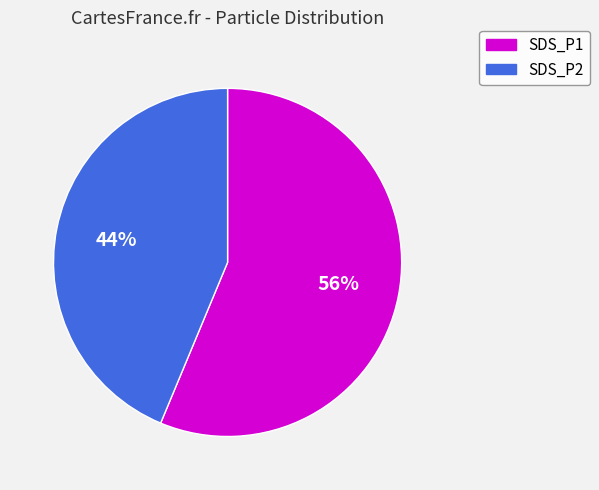

Do SDS_P2 and SDS_P1 together represent more than half of the pie?

Yes